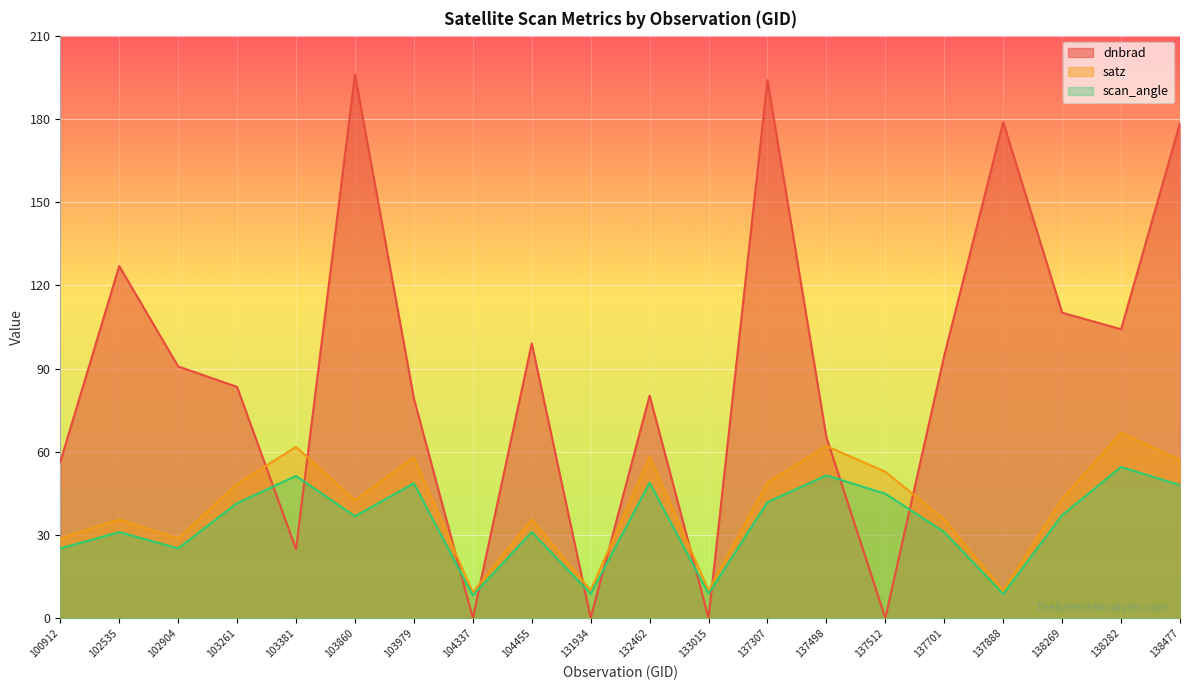

Read the scan_angle value at 103860.

36.8